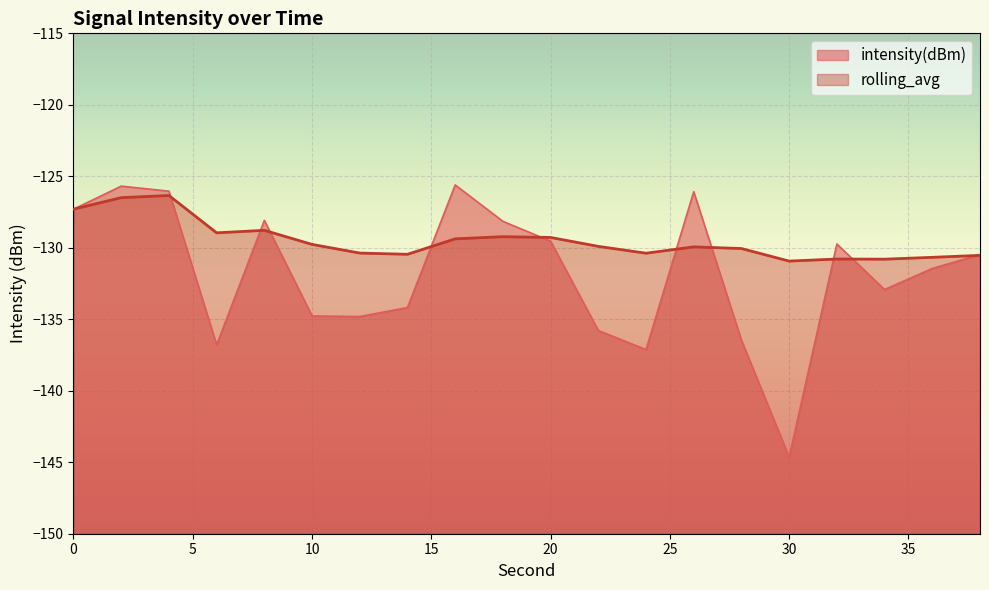

Reading left to right, what are all the values shown in this chart?

intensity(dBm): 0=-127.3	2=-125.7	4=-126.0	6=-136.8	8=-128.1	10=-134.8	12=-134.8	14=-134.2	16=-125.6	18=-128.1	20=-129.5	22=-135.8	24=-137.1	26=-126.1	28=-136.5	30=-144.6	32=-129.7	34=-132.9	36=-131.4	38=-130.5
rolling_avg: 0=-127.3	2=-126.5	4=-126.3	6=-129.0	8=-128.8	10=-129.8	12=-130.4	14=-130.5	16=-129.4	18=-129.2	20=-129.3	22=-129.9	24=-130.4	26=-129.9	28=-130.1	30=-130.9	32=-130.8	34=-130.8	36=-130.7	38=-130.5